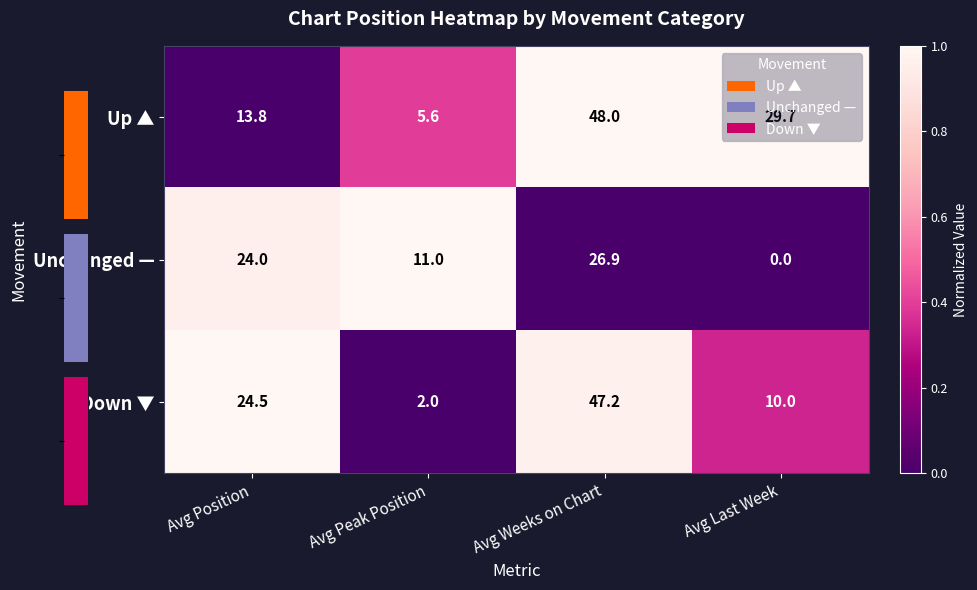

List the labels in order of Unchanged — value, largest first.

Avg Weeks on Chart, Avg Position, Avg Peak Position, Avg Last Week